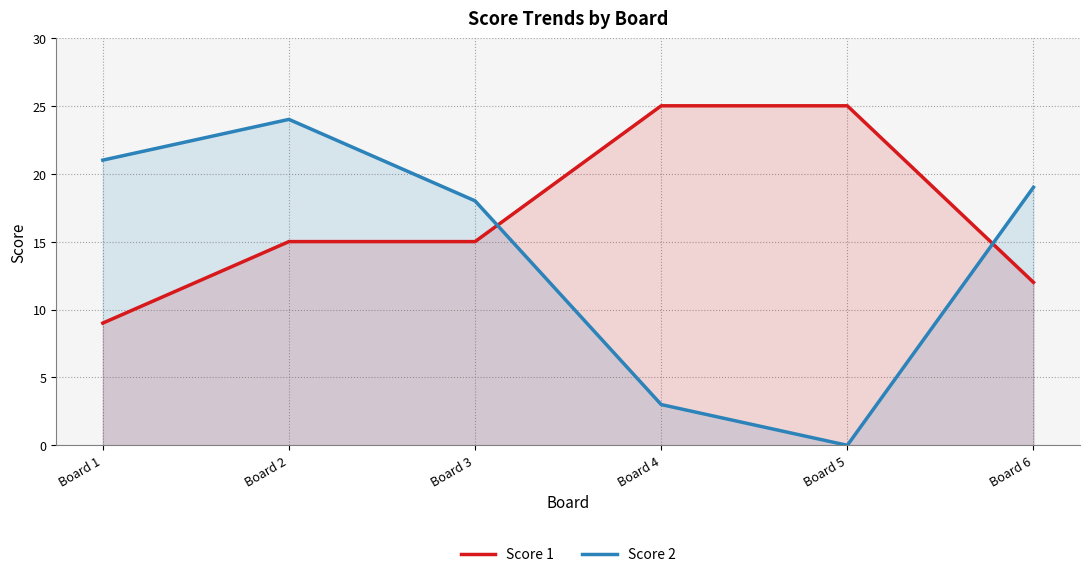

Read the Score 1 value at Board 6, to the nearest 10.

10